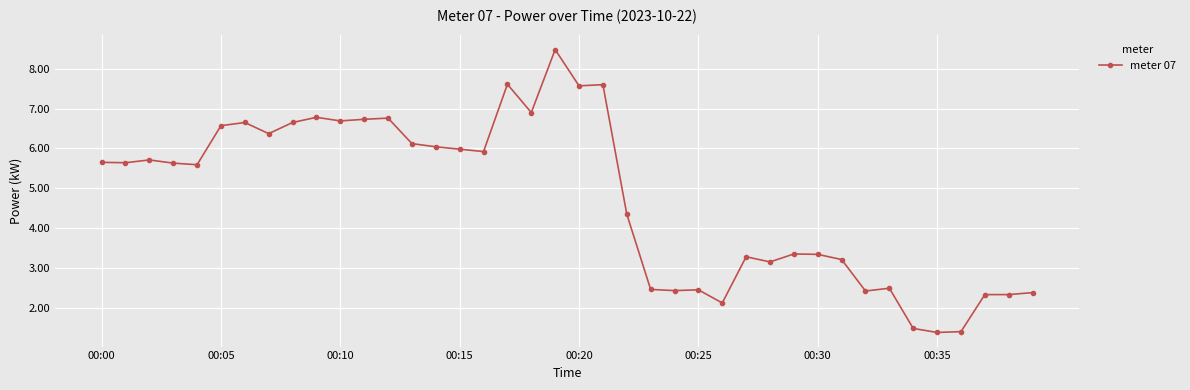

What is the average value?

4.7